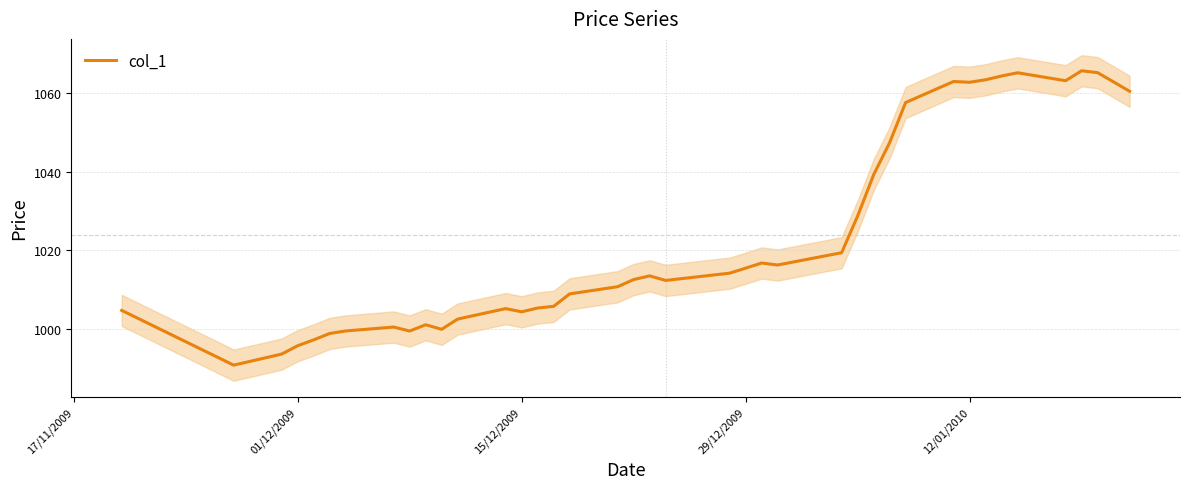

How many lines are shown in the chart?

1